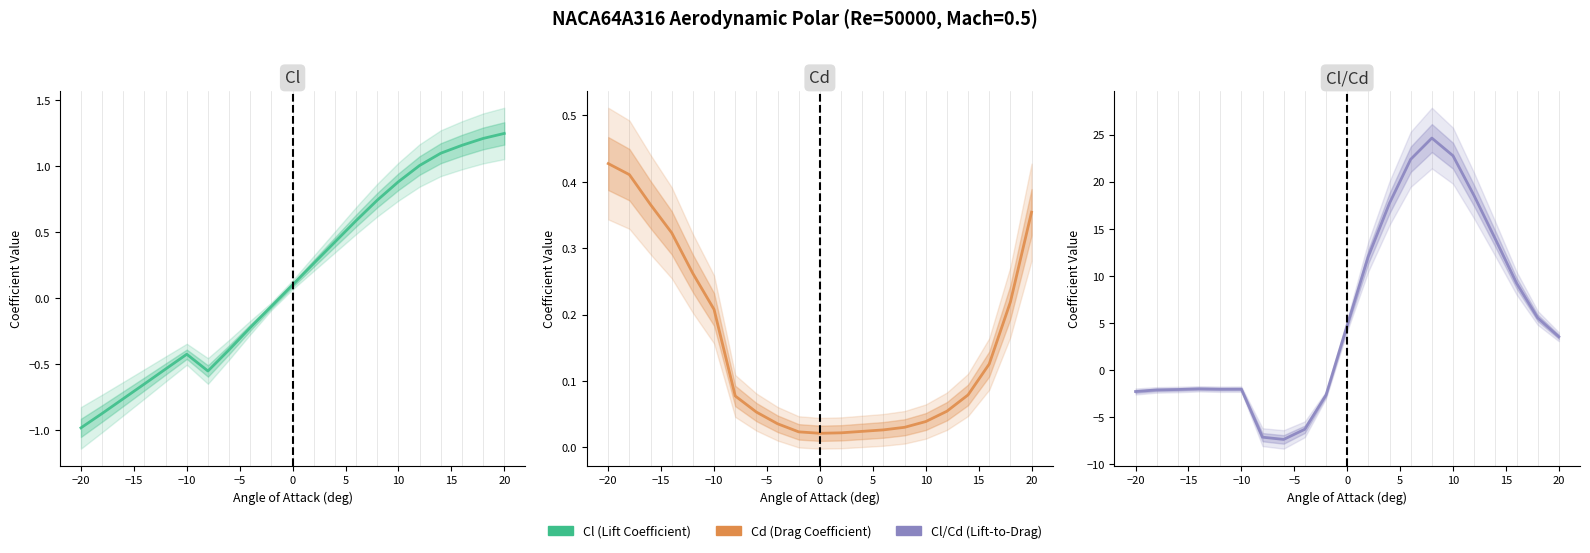

Read the Cl value at 20.

1.2